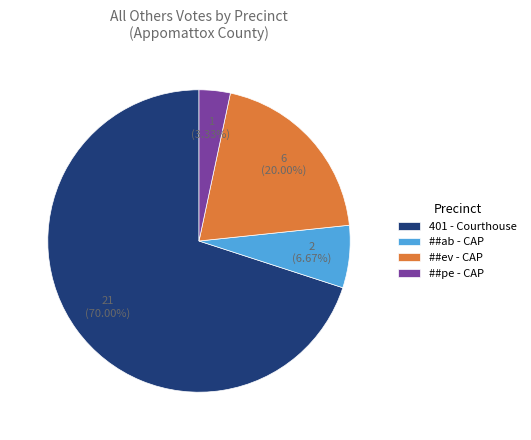

Do ##ev - CAP and 401 - Courthouse together represent more than half of the pie?

Yes